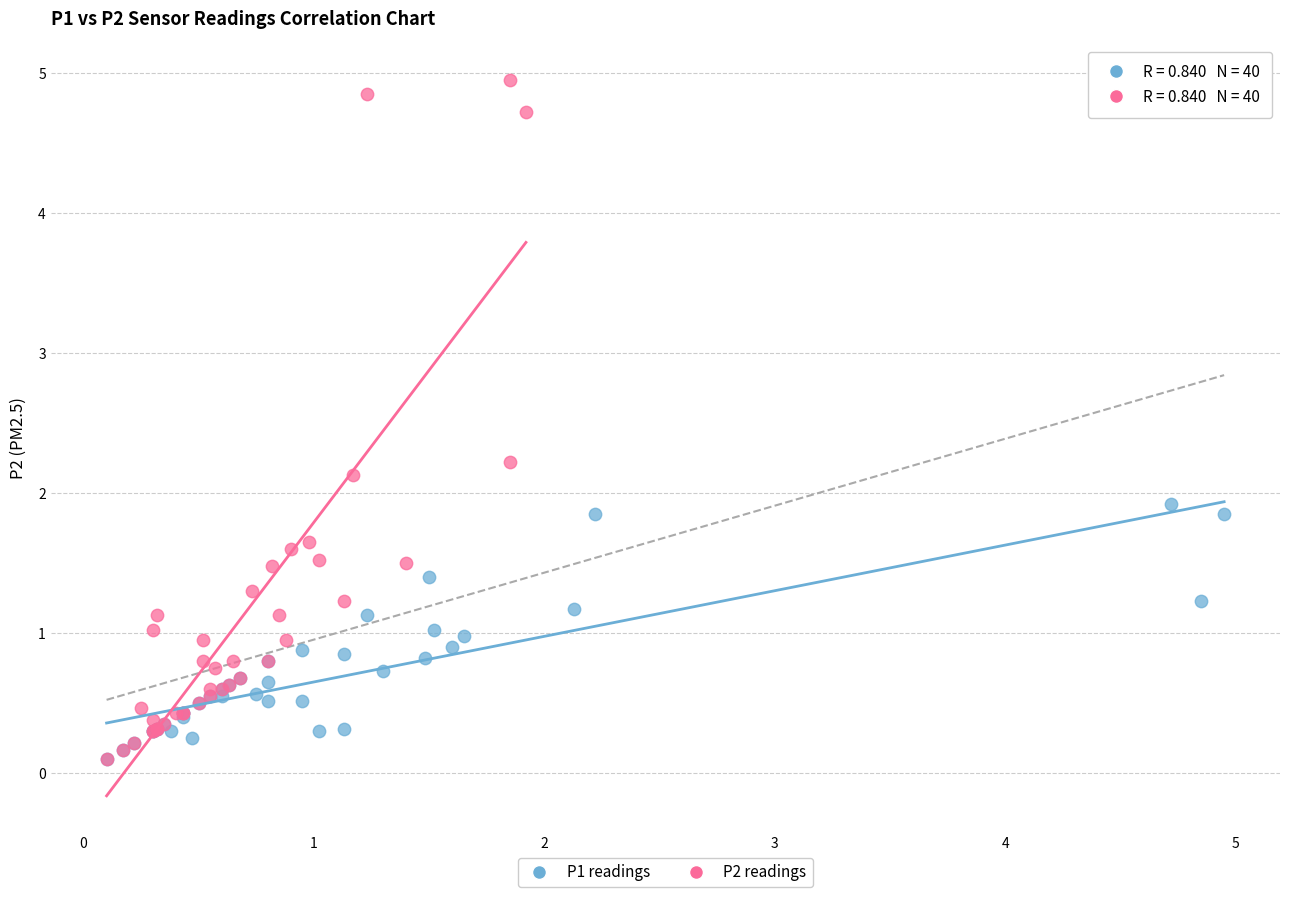

Which series has the largest Y range (max minus min)?

P2 readings